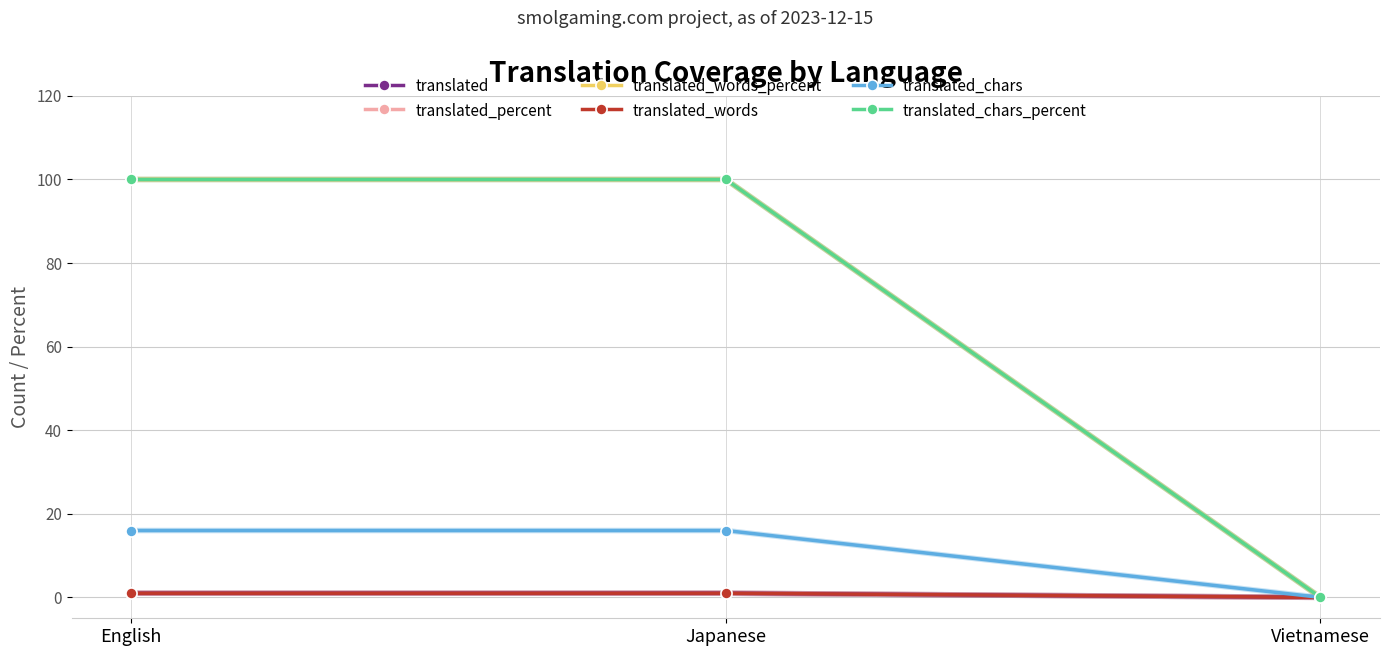

What is the difference between the maximum and minimum values in the translated series?

1